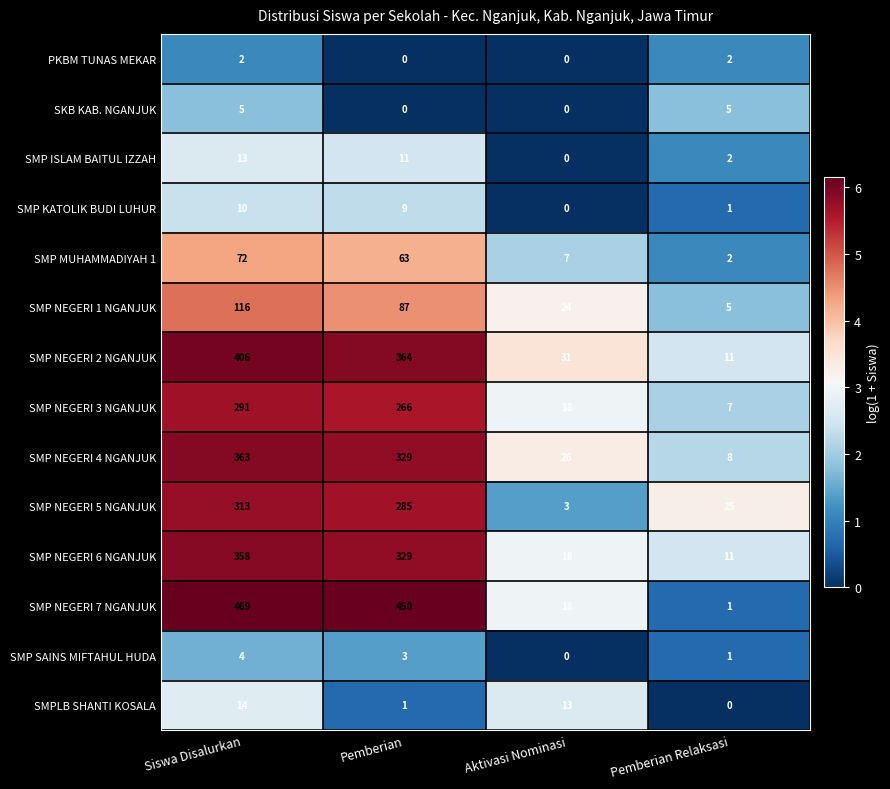

Is it true that SMP NEGERI 5 NGANJUK equals 415 at Pemberian?

False